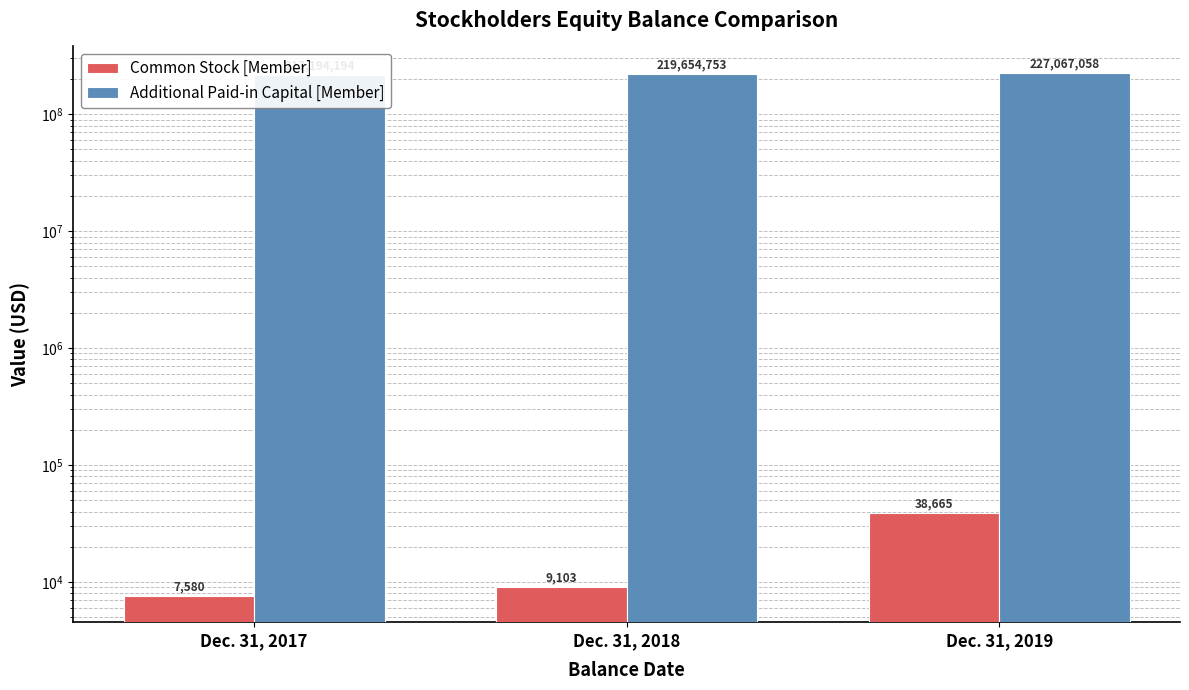

Which category has the lowest value in the Common Stock [Member] series?

Dec. 31, 2017